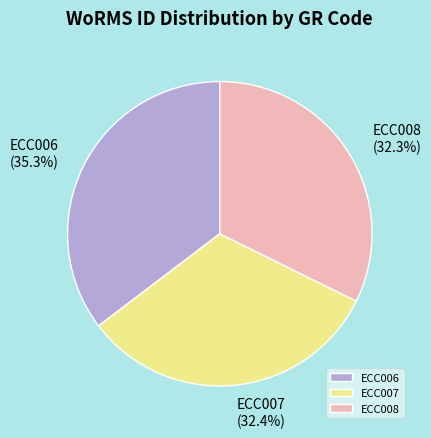

Which category has the biggest portion of the pie?

ECC006